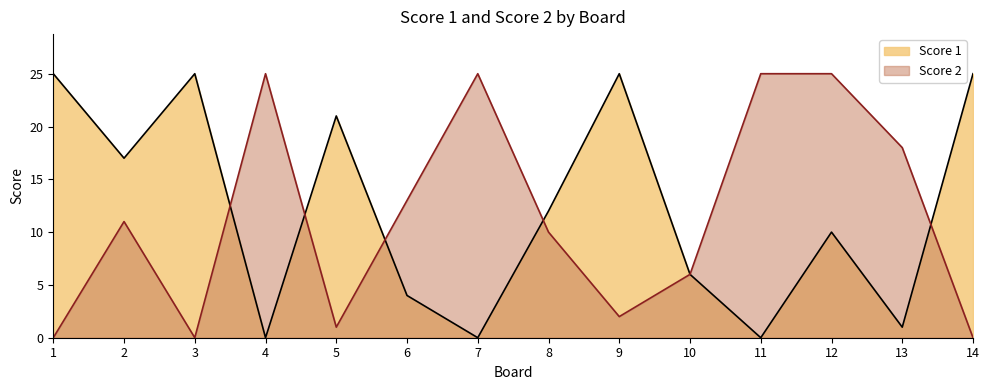

What is the difference between the second highest and second lowest values in the Score 2 series?

25